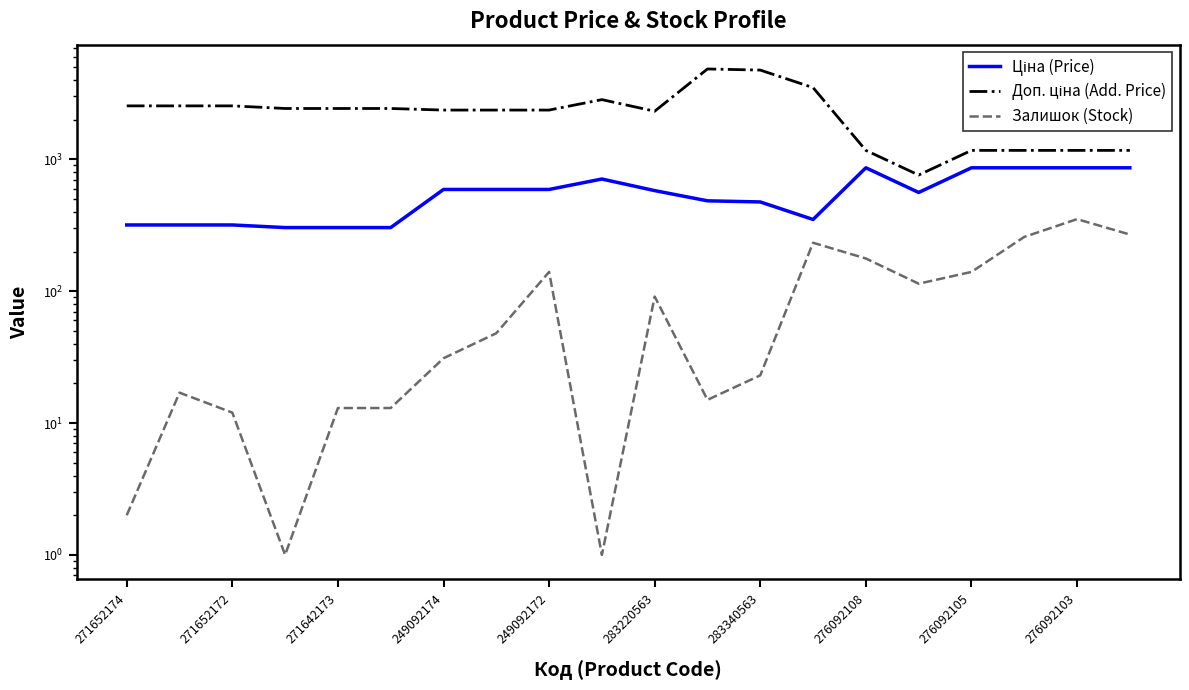

True or false: Доп. ціна (Add. Price) and Ціна (Price) cross at least once.

False